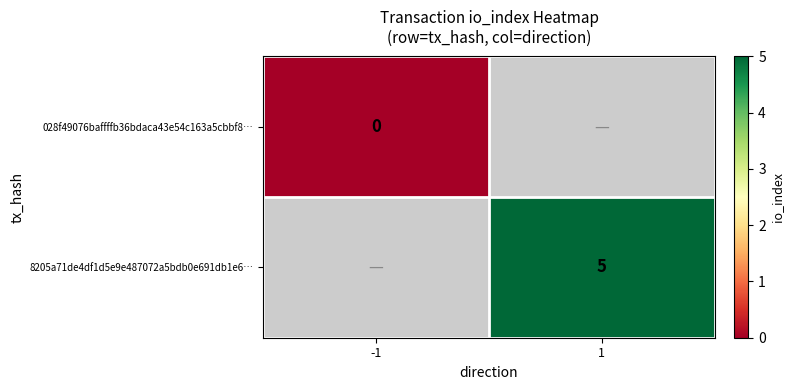

Is the value of 8205a71de4df1d5e9e487072a5bdb0e691db1e6… at 1 greater than the value of 028f49076baffffb36bdaca43e54c163a5cbbf8… at -1?

Yes